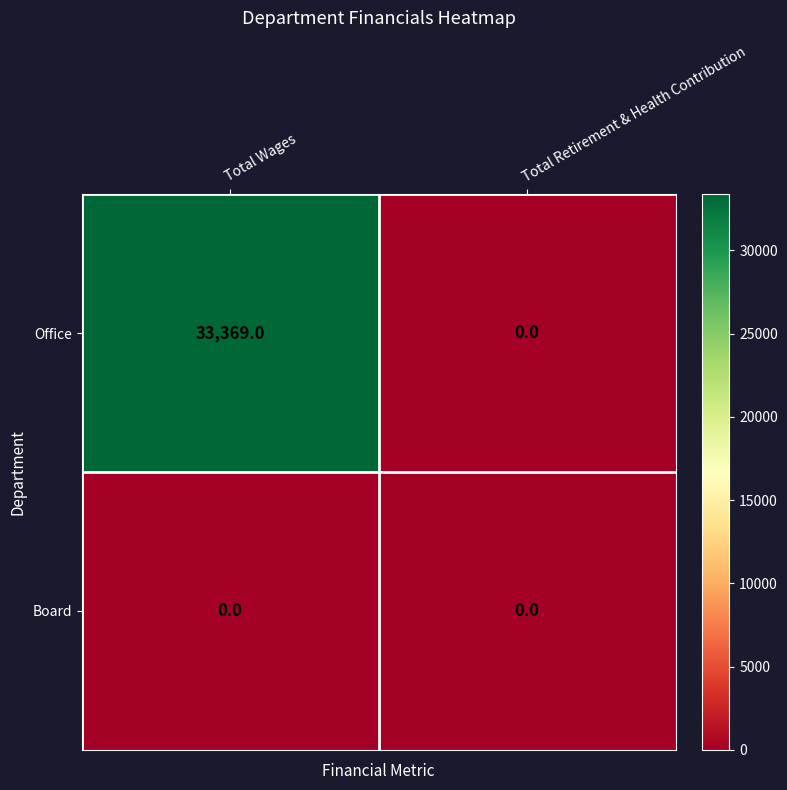

The value of Office at Total Wages is 11370. True or false?

False